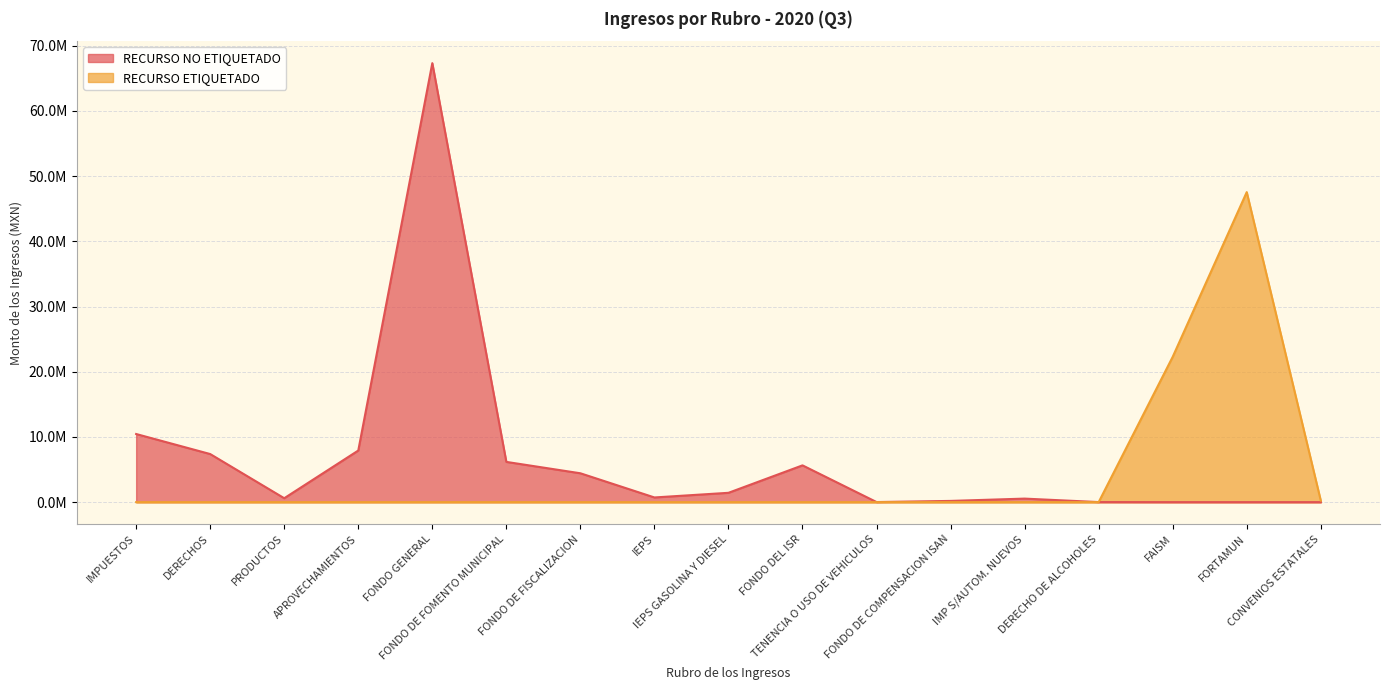

What position from the right is FONDO DE COMPENSACION ISAN?

6